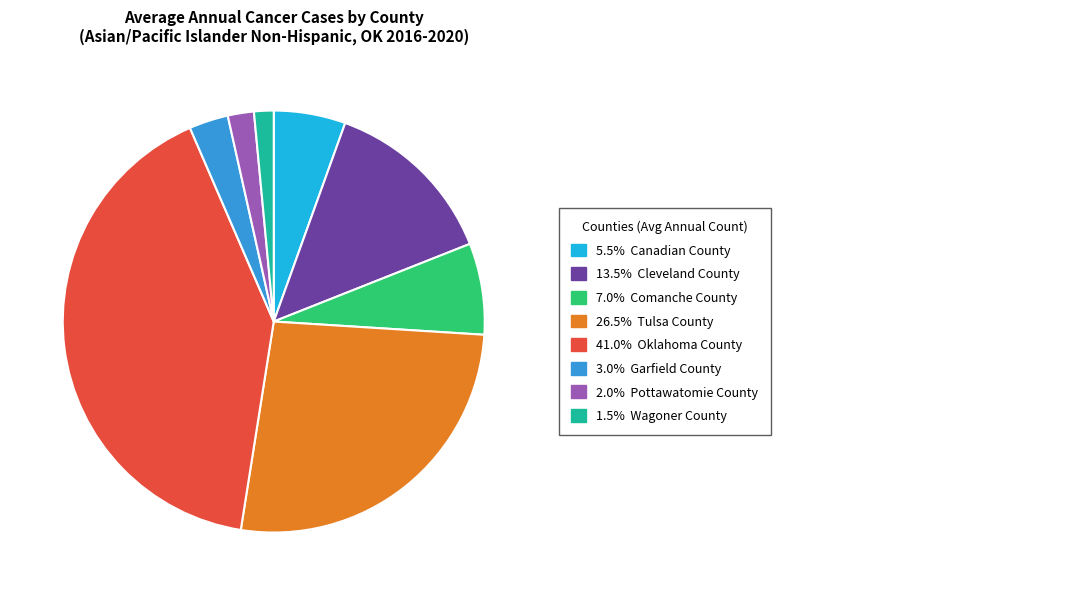

Is there any slice that represents more than half of the pie?

No